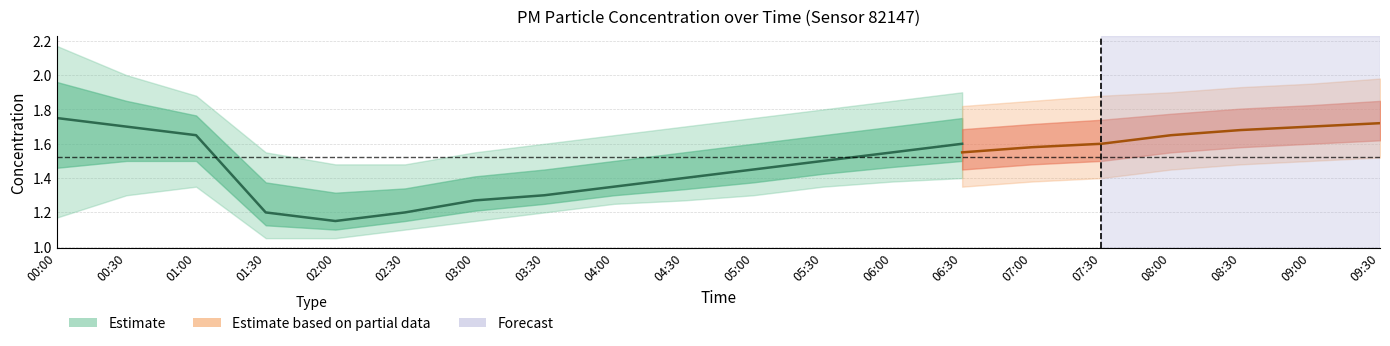

What is the label of the 19th point from the right?

00:30